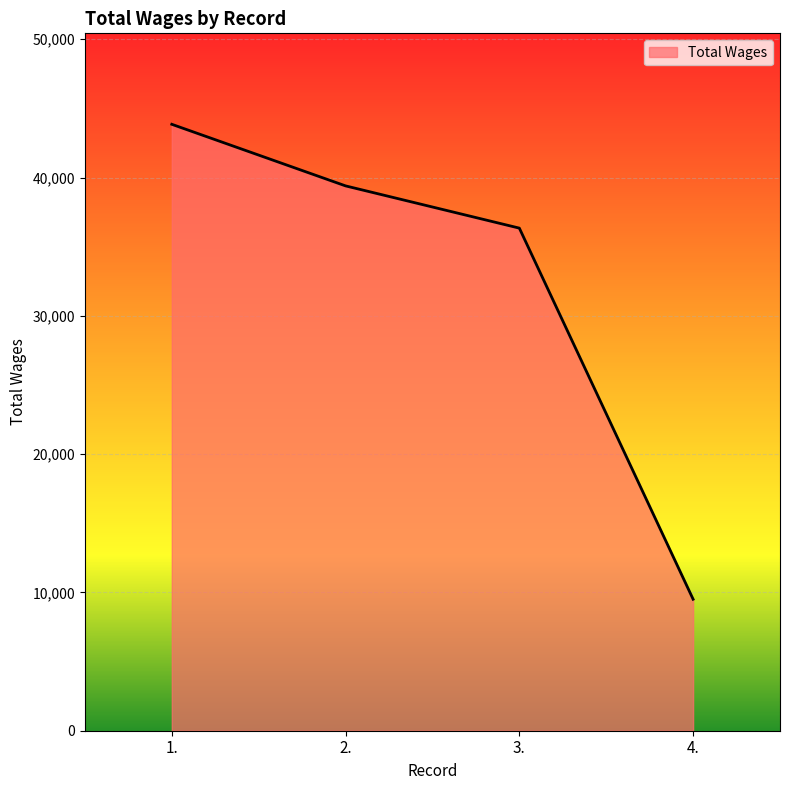

List the labels in order of value, smallest first.

4., 3., 2., 1.